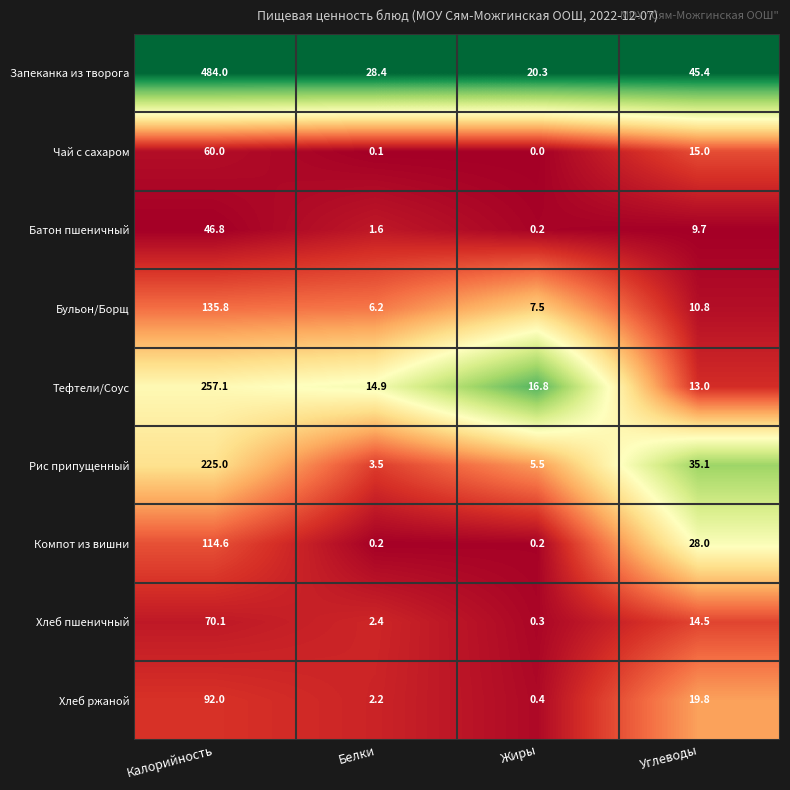

What is the total value across all series at Углеводы?

191.3